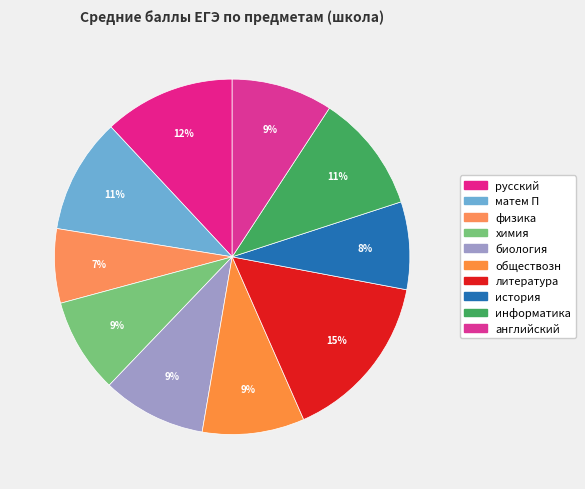

Which has a higher value, русский or матем П?

русский